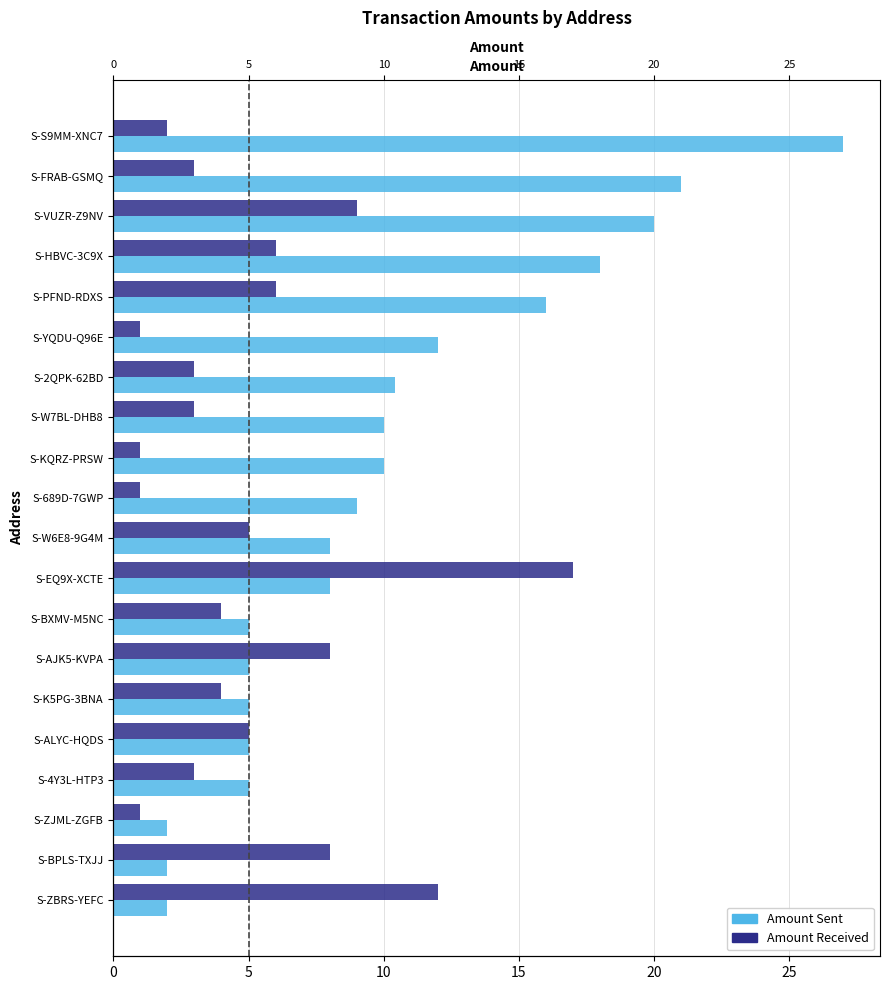

How many data points does each series have?

20